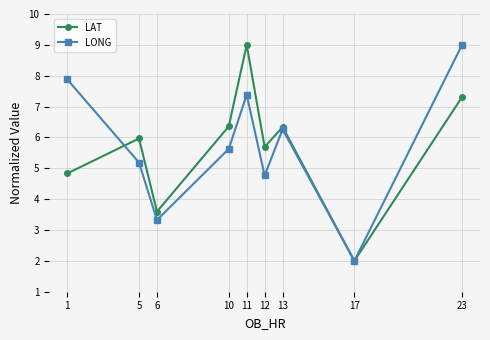

Which series changed the most between 11 and 17?

LAT